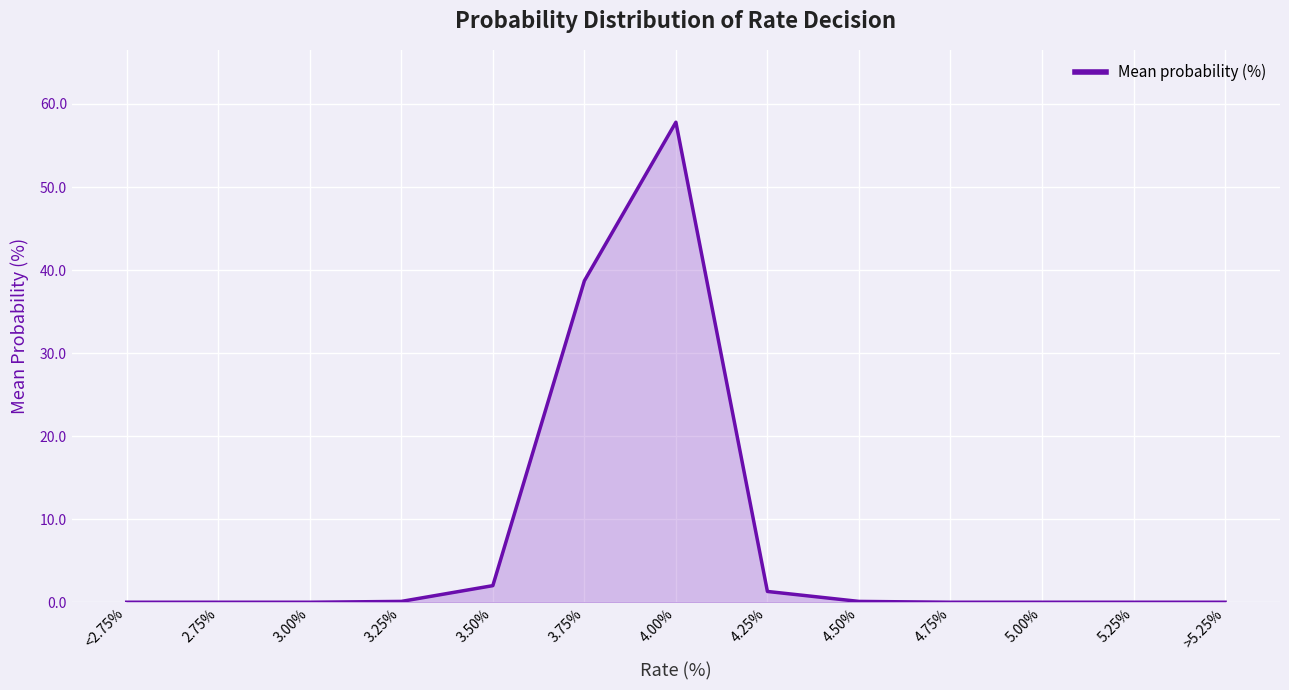

Rank the categories by value from highest to lowest.

4.00%, 3.75%, 3.50%, 4.25%, 3.25%, 4.50%, <2.75%, 2.75%, 3.00%, 4.75%, 5.00%, 5.25%, >5.25%